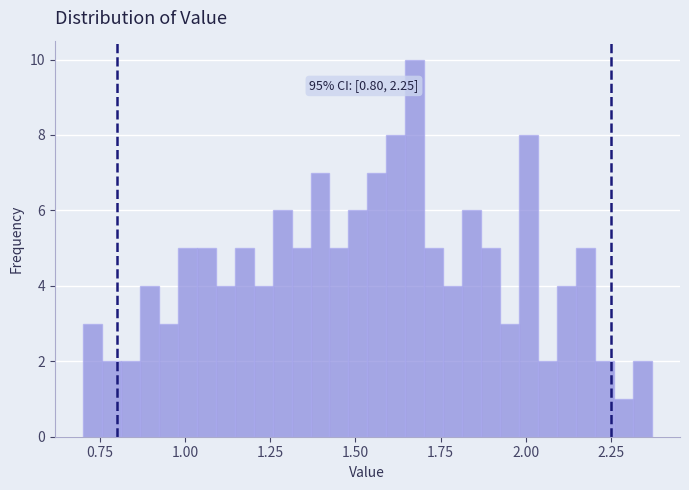

Around what value on the x-axis is the tallest bar? Give the approximate position of its centre, as read against the axis.

1.65